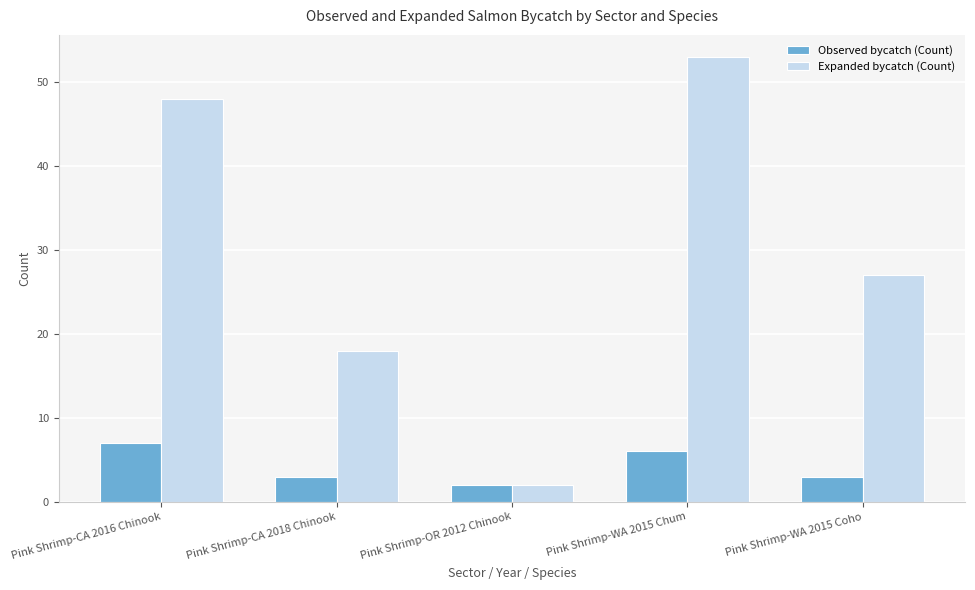

What is the label of the 5th bar from the right?

Pink Shrimp-CA 2016 Chinook